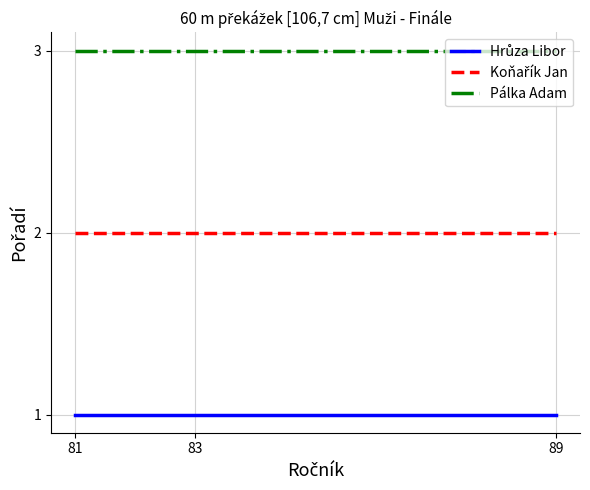

What is the maximum value shown in the chart?

3